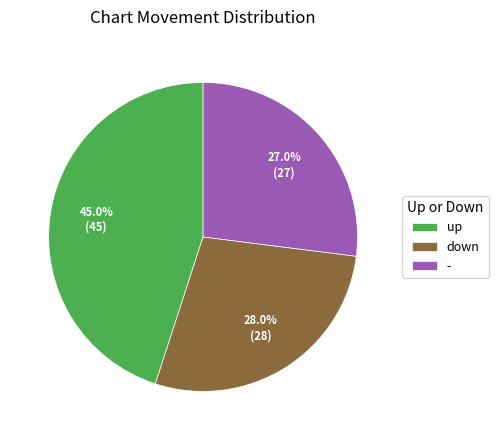

To the nearest percent, what portion does - represent?

27%